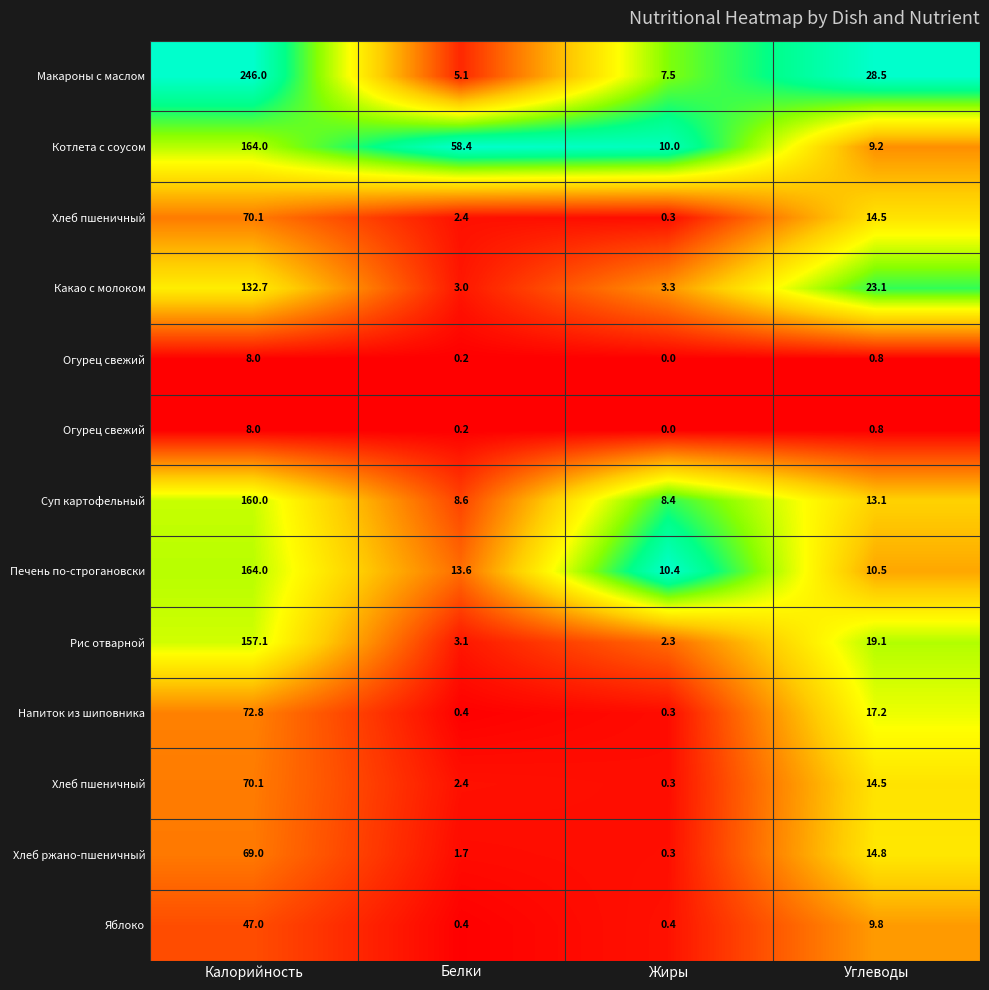

Count the number of categories in the chart.

4